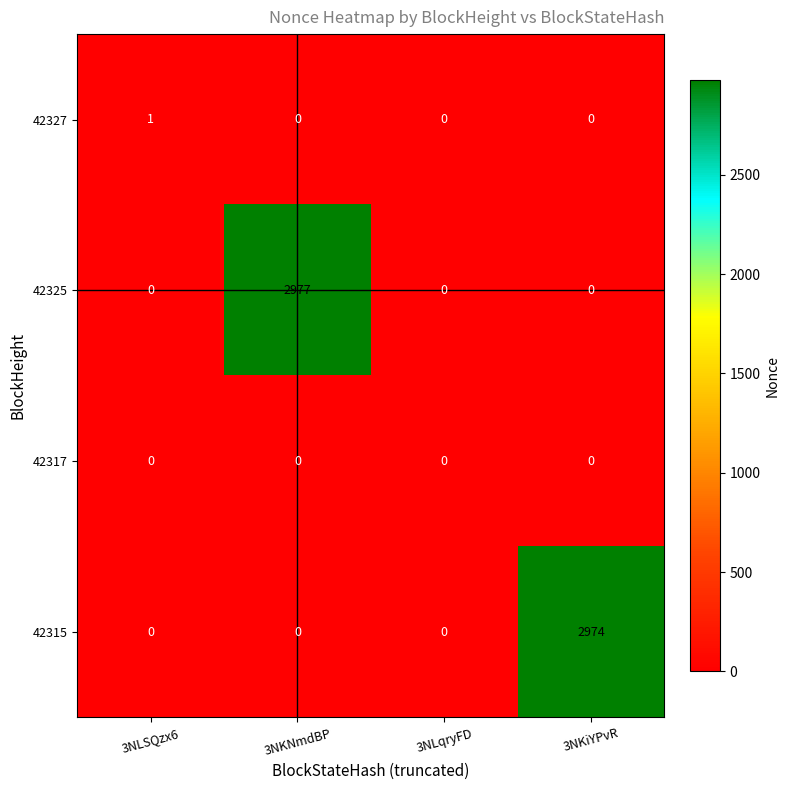

How many 42315 values are between 0 and 2974?

4